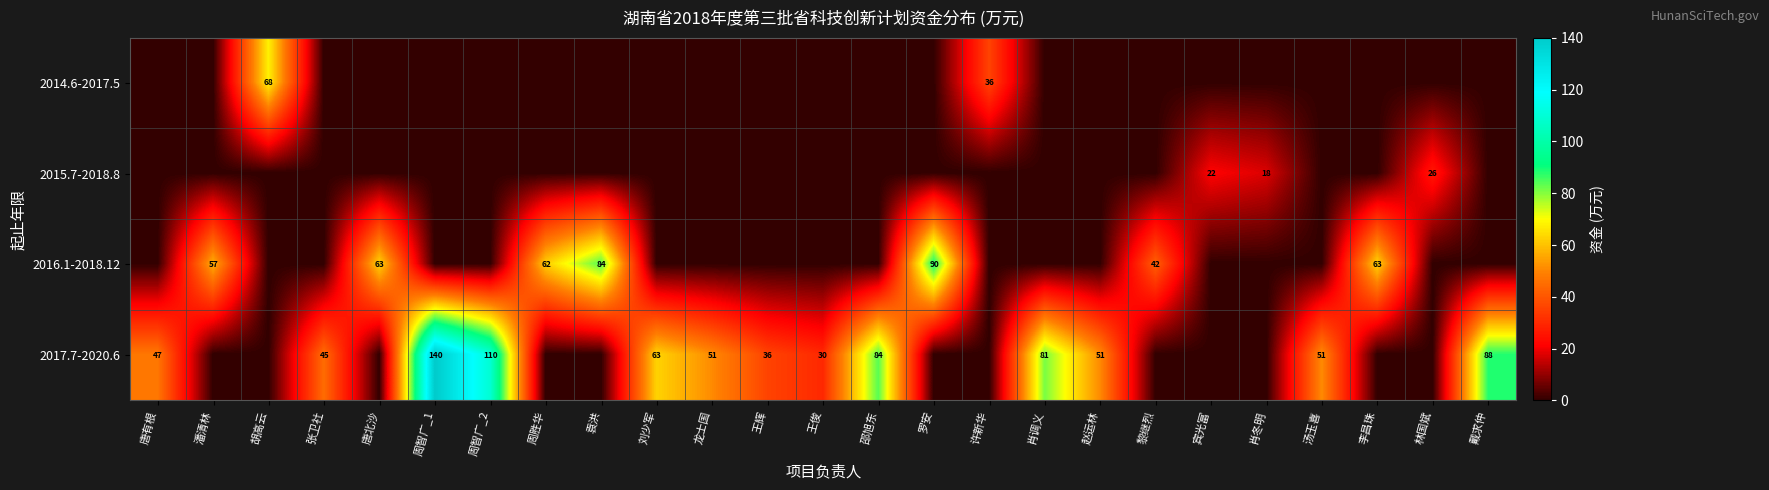

True or false: 2016.1-2018.12 has a value of 33 at 周胜华.

False